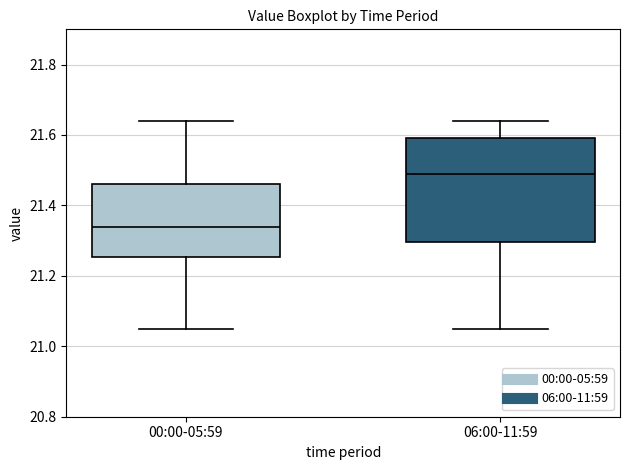

Where is the lower edge of the box for 06:00-11:59 on the y-axis? The values are not printed on the chart, so give them approximately, as read against the axis.

21.30